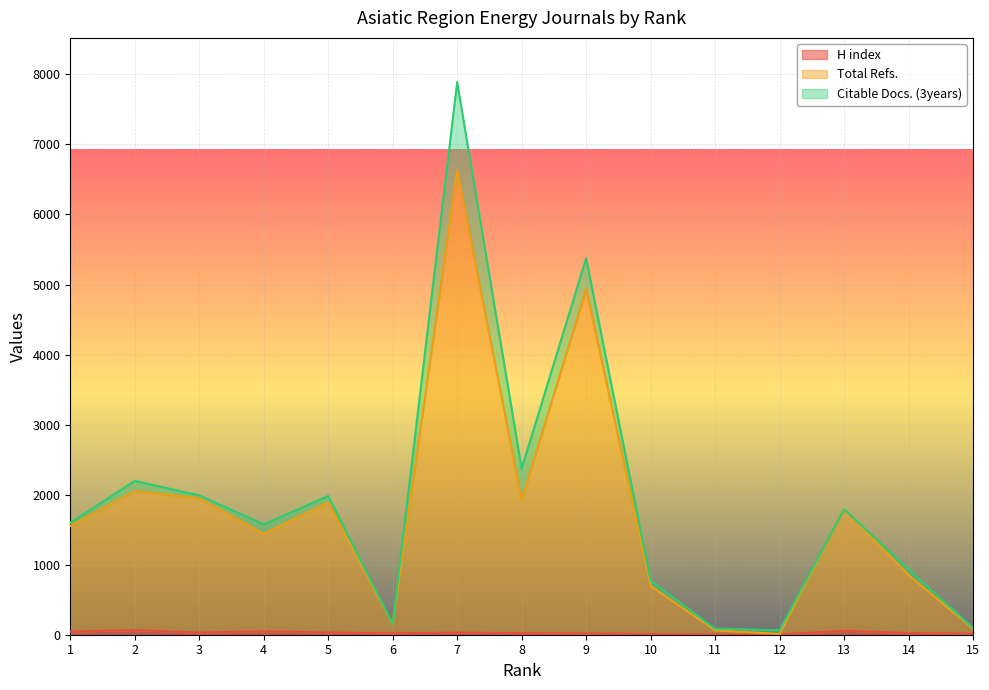

What value does the Total Refs. series have at 11?

63